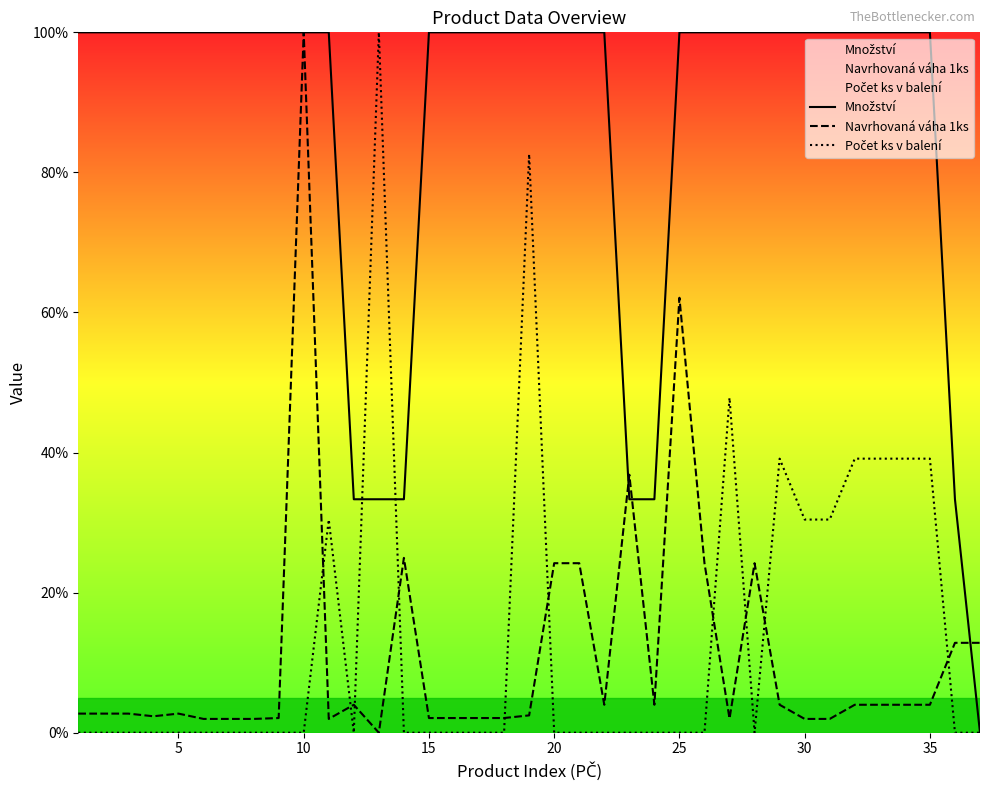

What is the maximum value shown in the chart?

100.0